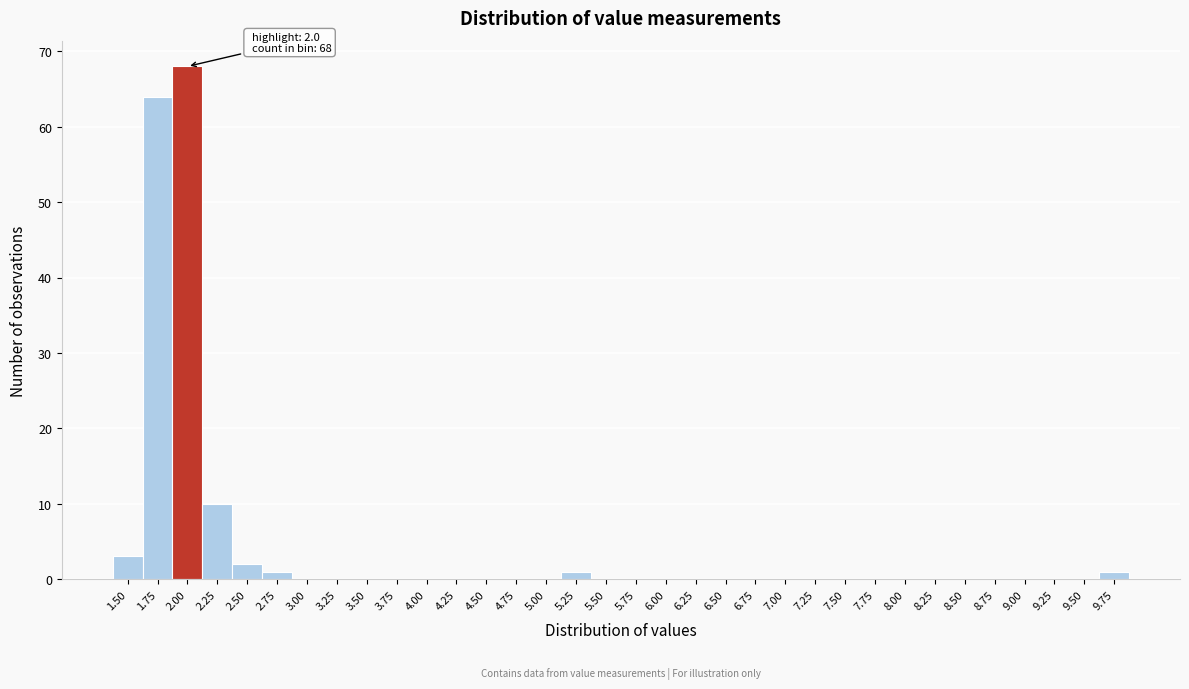

The value at 7.75 is 41. True or false?

False